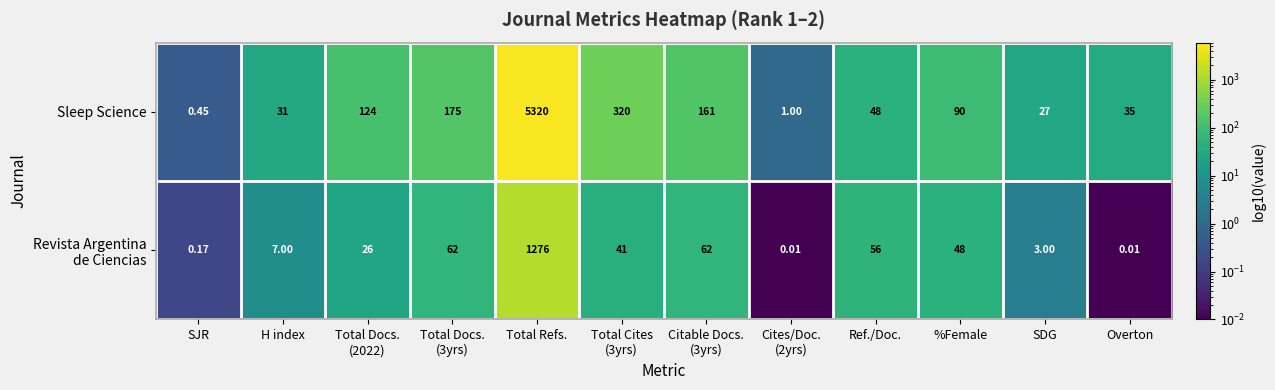

Which series has the largest range (max minus min)?

Sleep Science